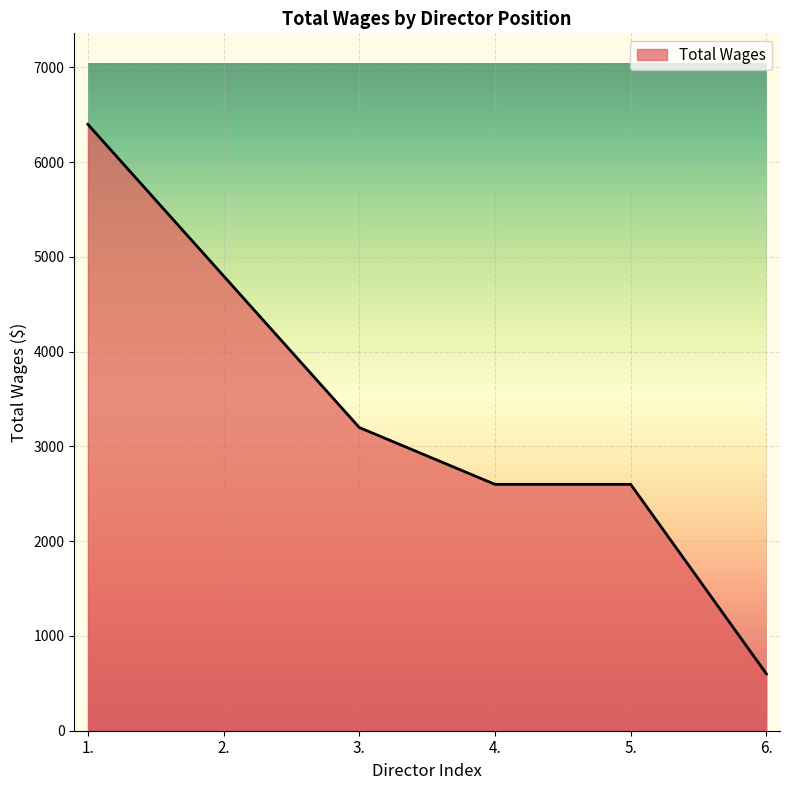

Reading left to right, list all the values displayed in this chart.

1.=6400	2.=4800	3.=3200	4.=2600	5.=2600	6.=600